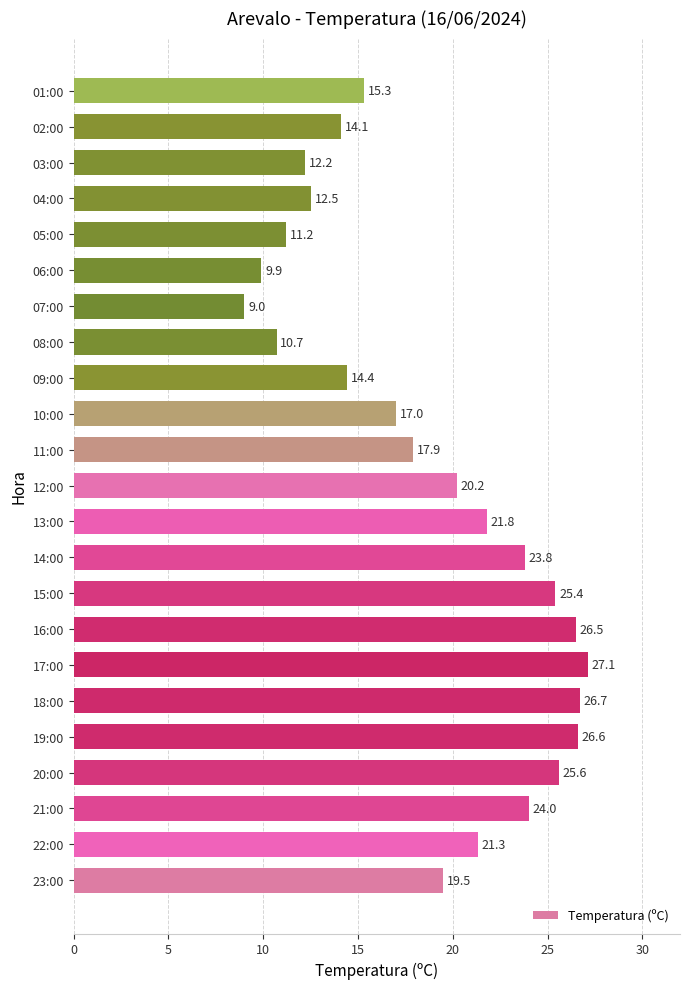

What is the sum of the values at 19:00 and 13:00?

48.4